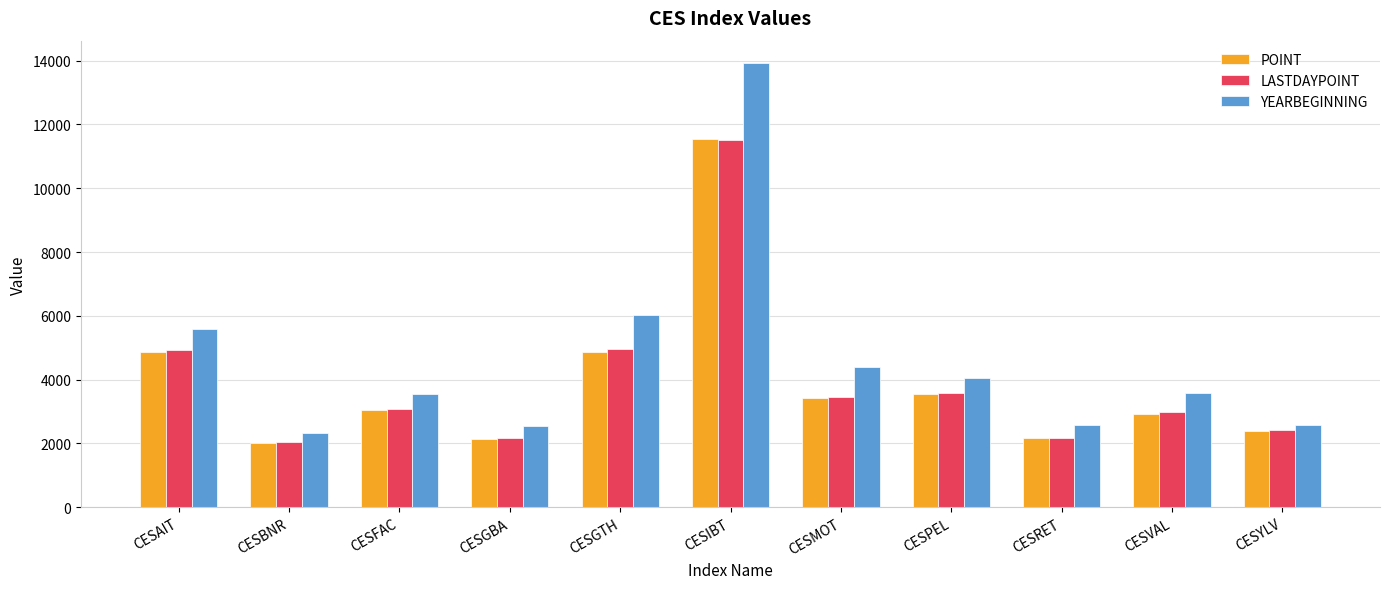

Which series has the largest total across all categories?

YEARBEGINNING